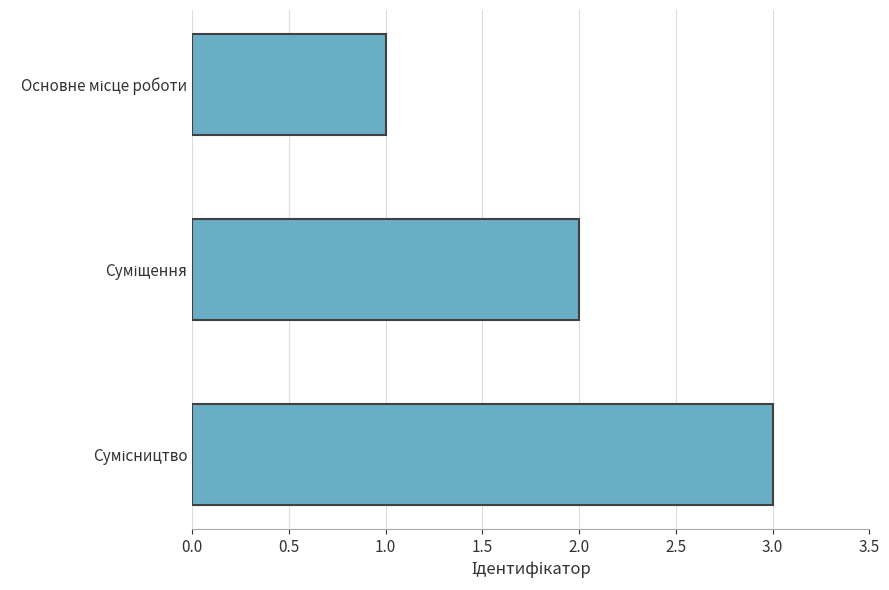

What is the greatest value displayed?

3